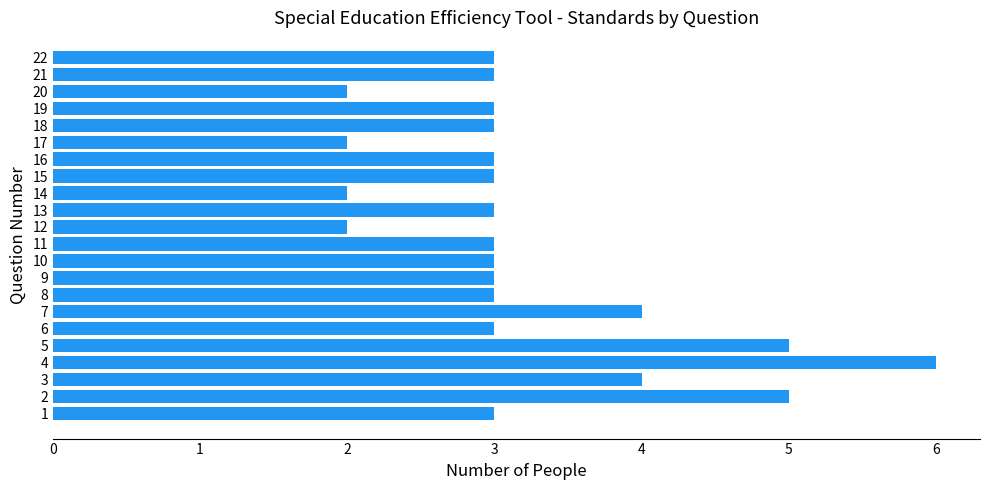

What is the sum of all values?

71